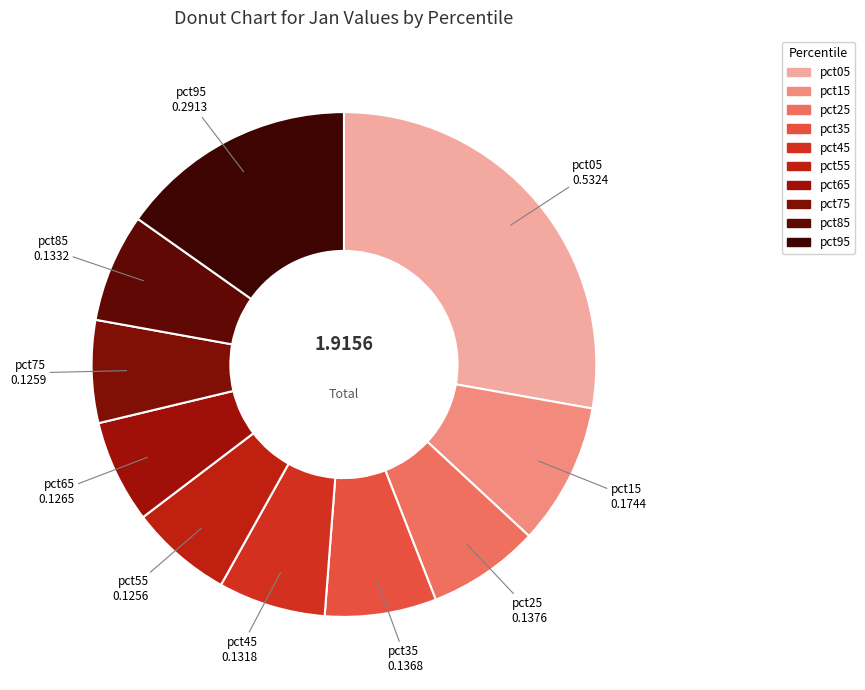

To the nearest percent, what portion does pct45 represent?

7%